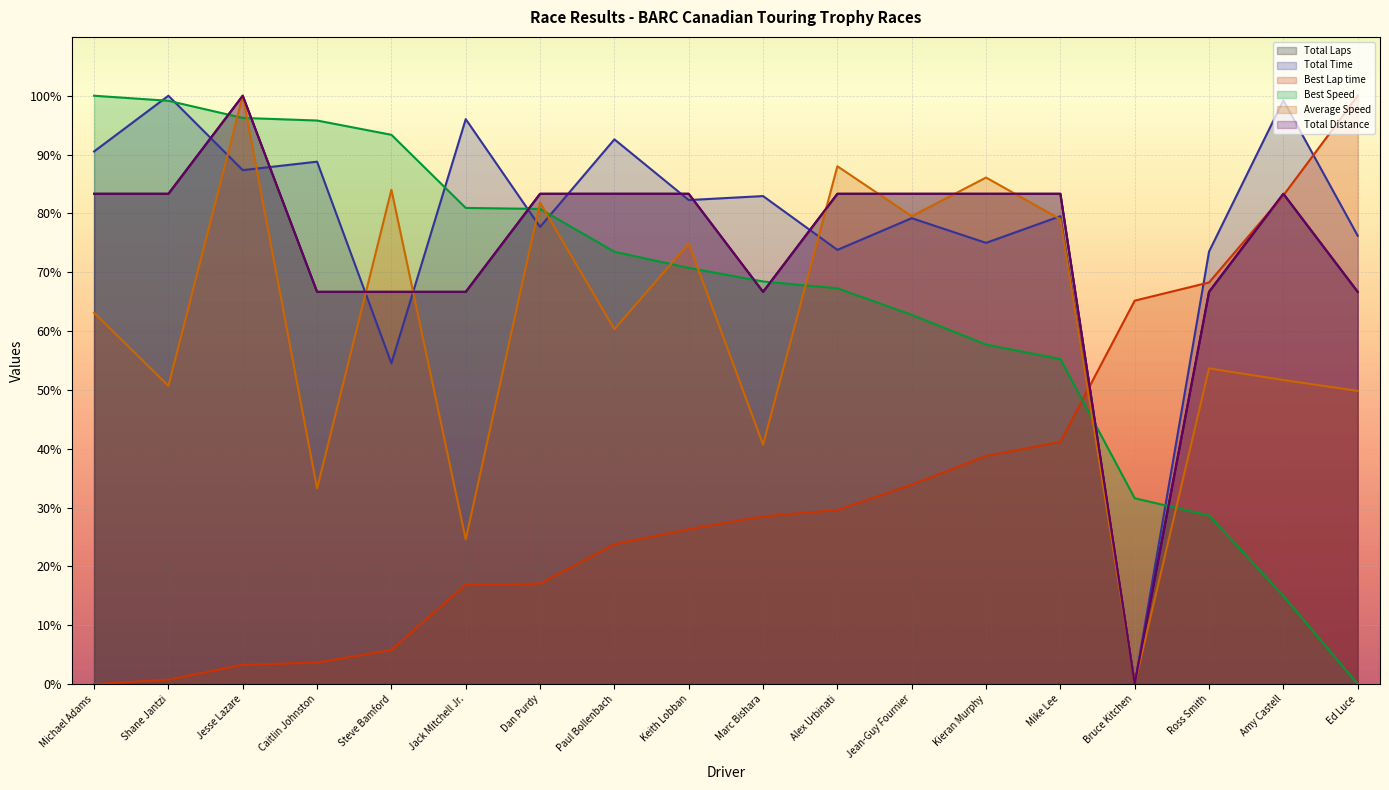

Reading right to left, list all the values displayed in this chart.

Total Laps: 66.7	83.3	66.7	0.0	83.3	83.3	83.3	83.3	66.7	83.3	83.3	83.3	66.7	66.7	66.7	100.0	83.3	83.3
Total Time: 76.2	99.2	73.5	0.0	79.5	75.0	79.2	73.8	82.9	82.3	92.6	77.7	96.0	54.5	88.8	87.4	100.0	90.5
Best Lap time: 100.0	83.1	68.3	65.2	41.2	38.8	33.9	29.6	28.5	26.3	23.8	17.1	16.9	5.8	3.7	3.3	0.7	0.0
Best Speed: 0.0	15.0	28.7	31.6	55.2	57.7	62.8	67.3	68.4	70.7	73.5	80.8	80.9	93.4	95.8	96.2	99.1	100.0
Average Speed: 49.8	51.7	53.7	0.0	79.0	86.1	79.5	88.0	40.7	74.9	60.3	81.8	24.6	84.0	33.2	100.0	50.7	63.1
Total Distance: 66.7	83.3	66.7	0.0	83.3	83.3	83.3	83.3	66.7	83.3	83.3	83.3	66.7	66.7	66.7	100.0	83.3	83.3